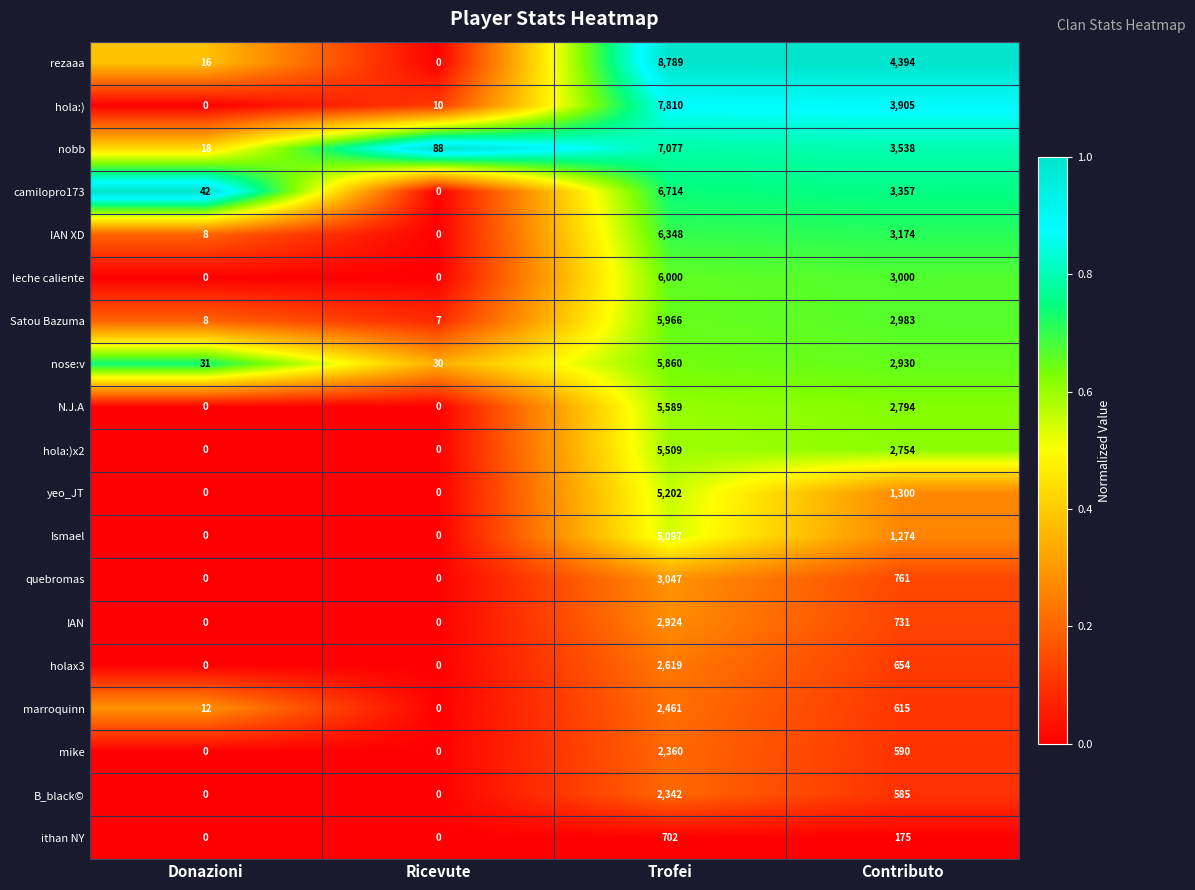

What is the average value of the N.J.A series?

2096